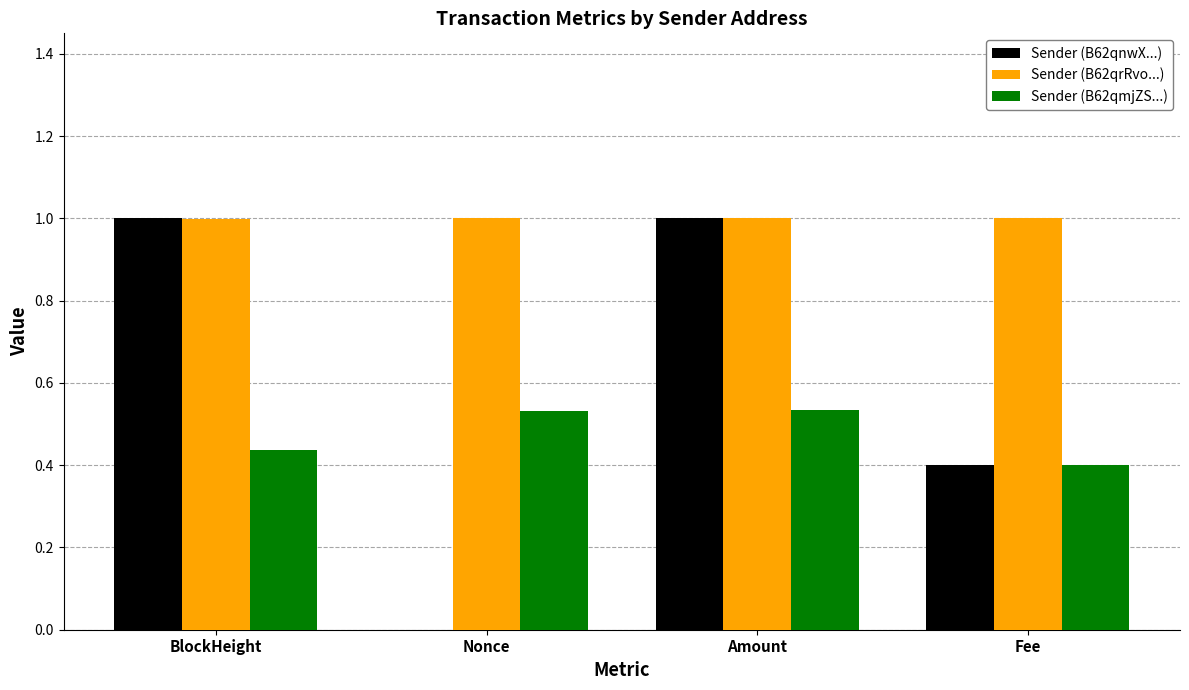

What is the maximum value shown in the chart?

1.0